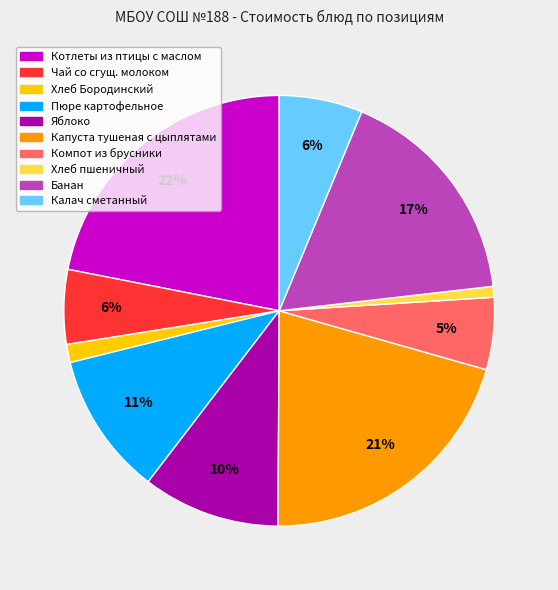

Is there a majority slice in this chart?

No